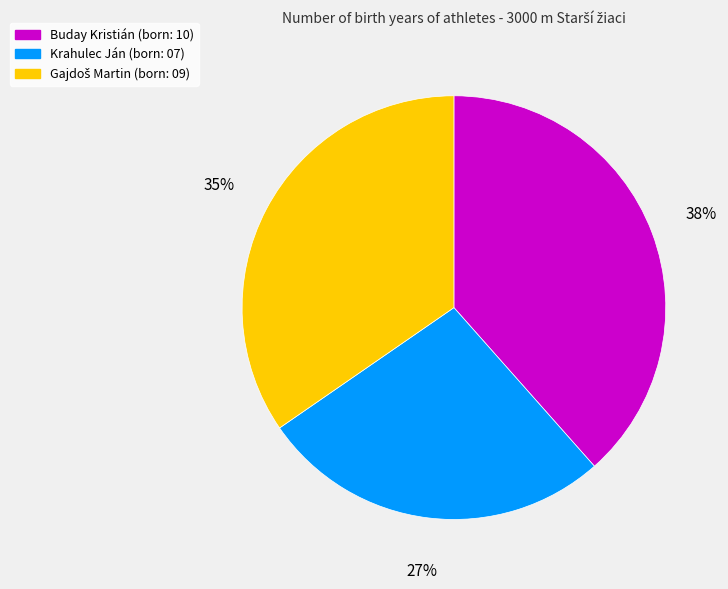

Which slice is the smallest?

Krahulec Ján